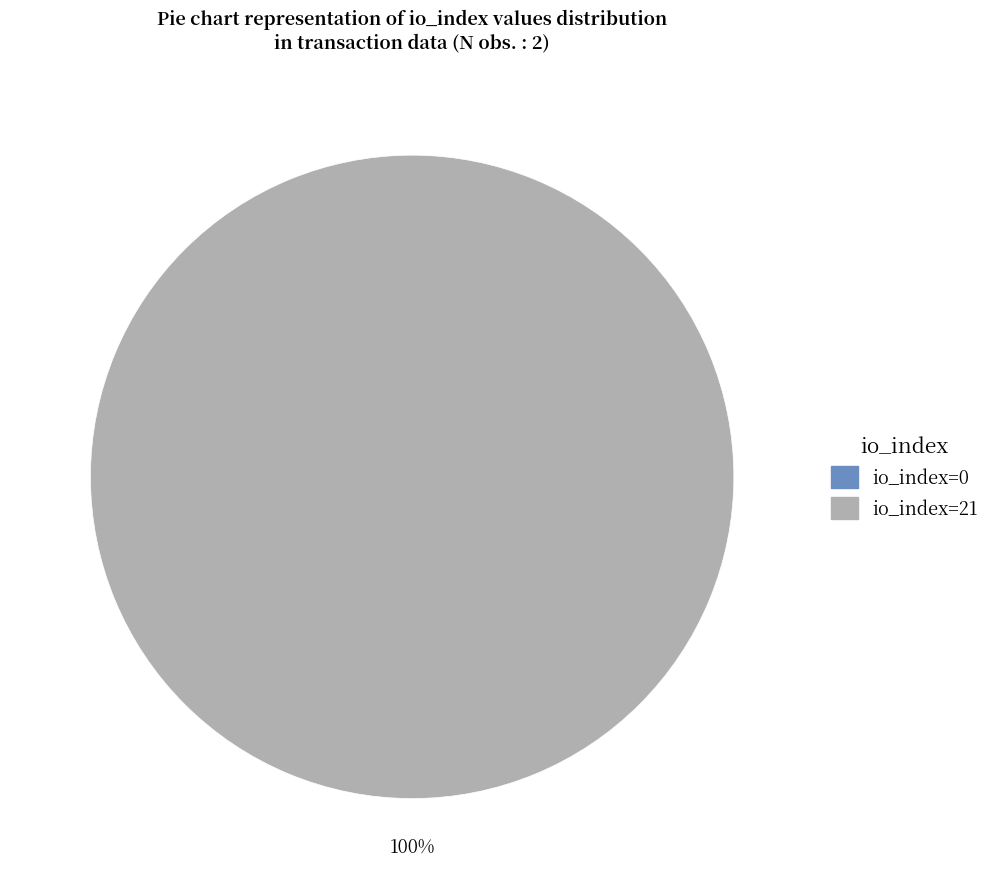

How many slices are in this pie chart?

2